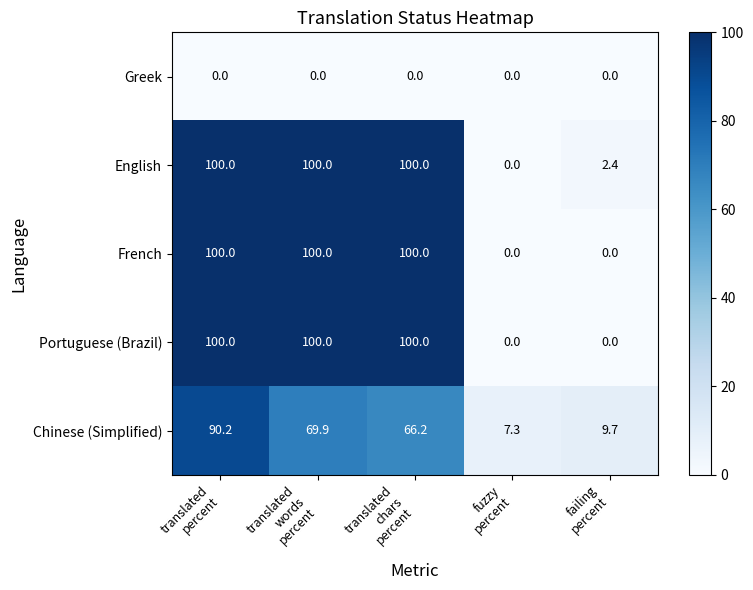

At how many categories does at least one series exceed 76?

3